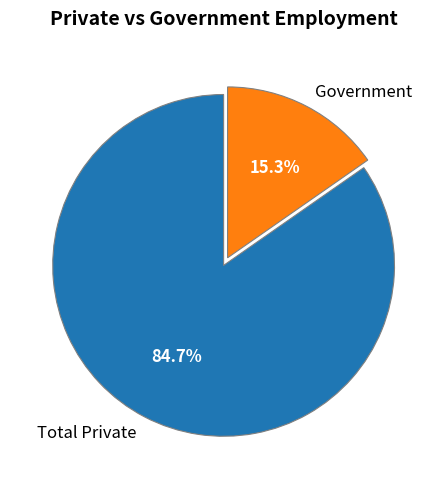

Count the number of slices in the pie.

2